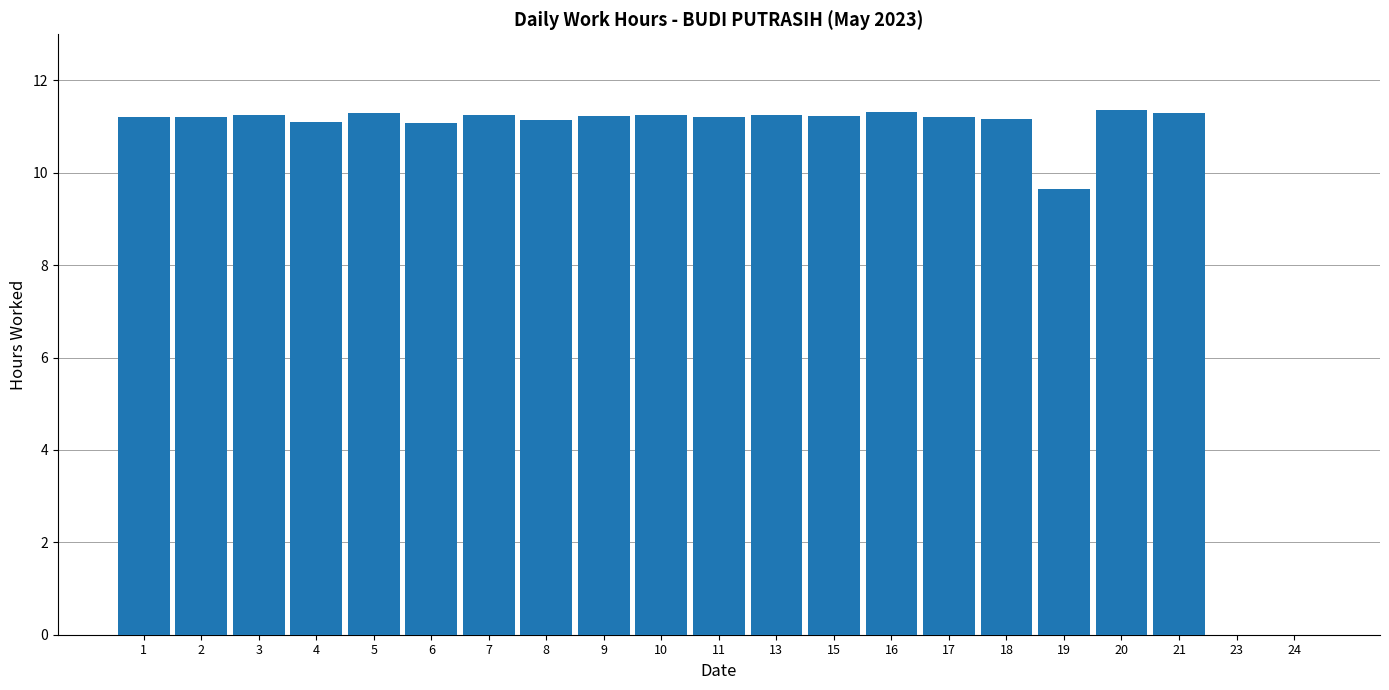

The value at 10 is 11.3. True or false?

True